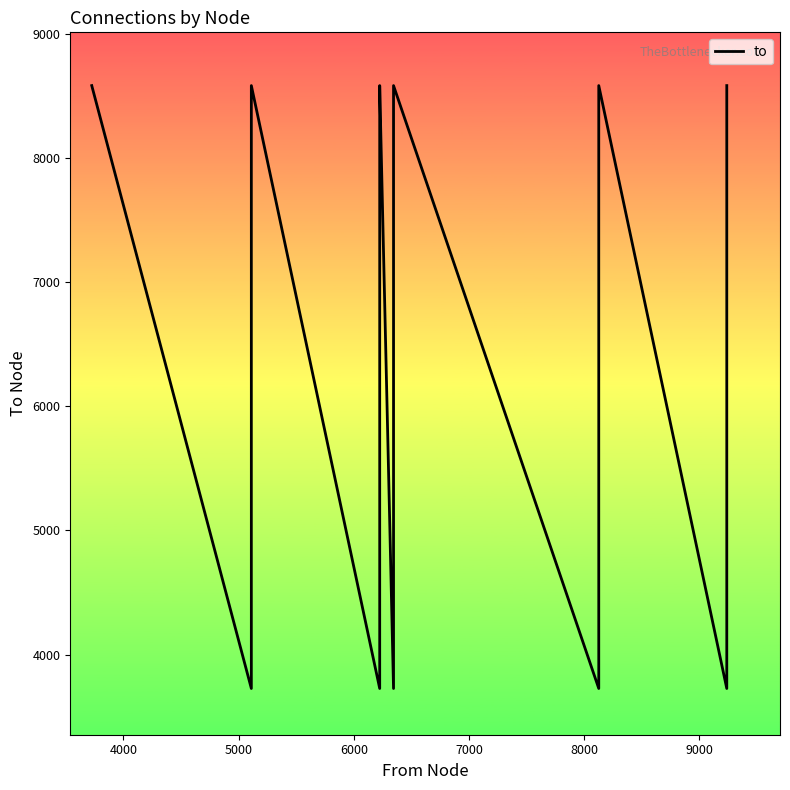

Is this an area chart (filled region under the line)?

No